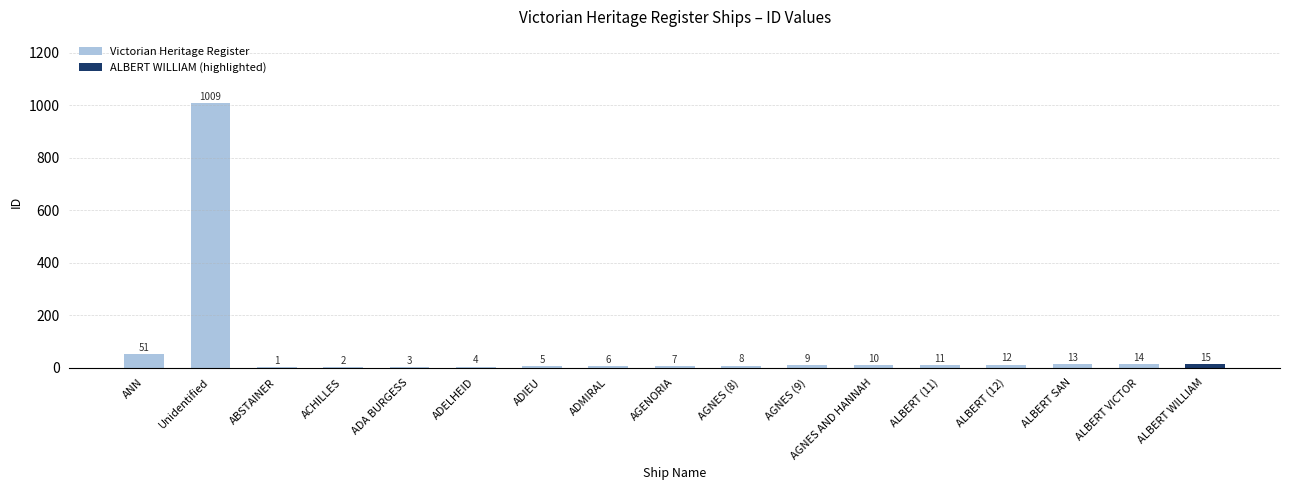

At which label does Victorian Heritage Register first exceed 9?

ANN